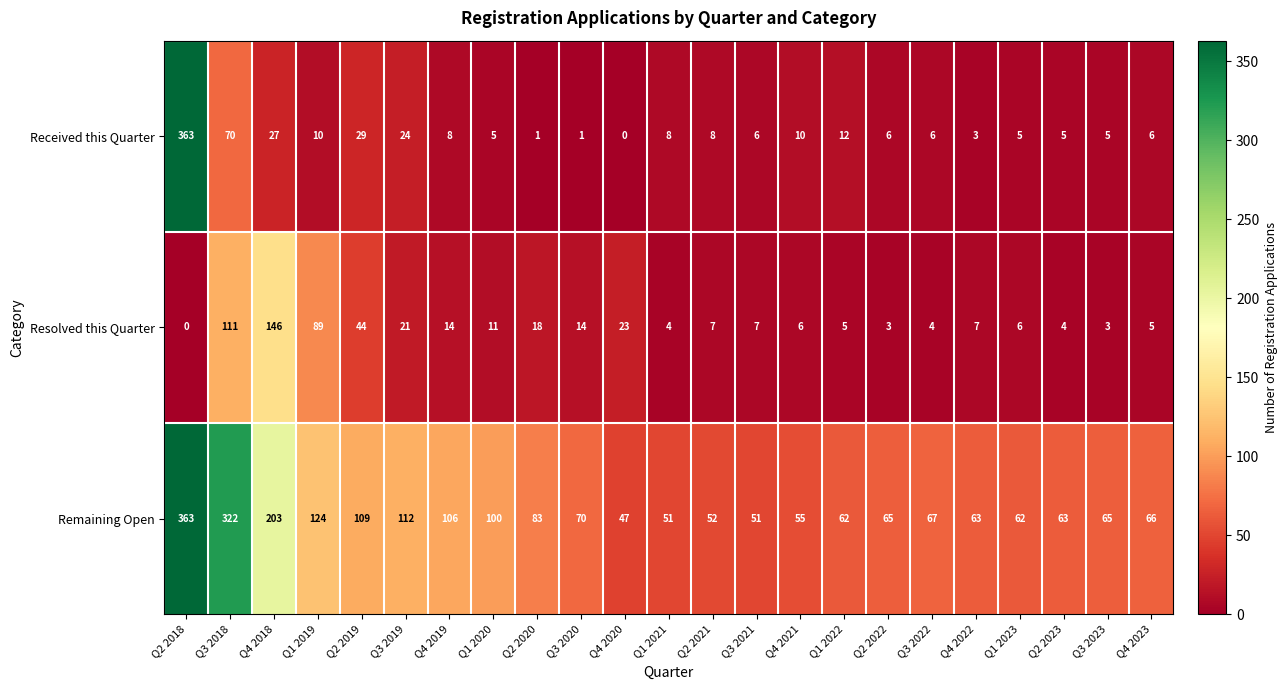

True or false: Received this Quarter has a value of 2 at Q1 2021.

False